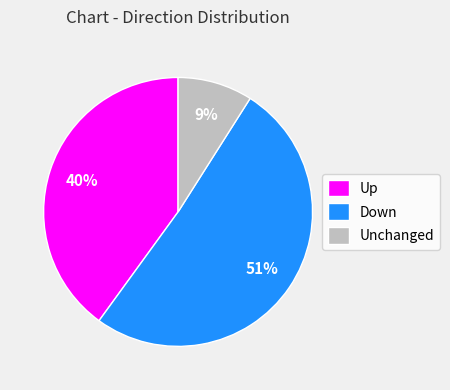

Combined, do Down and Unchanged account for over 50%?

Yes